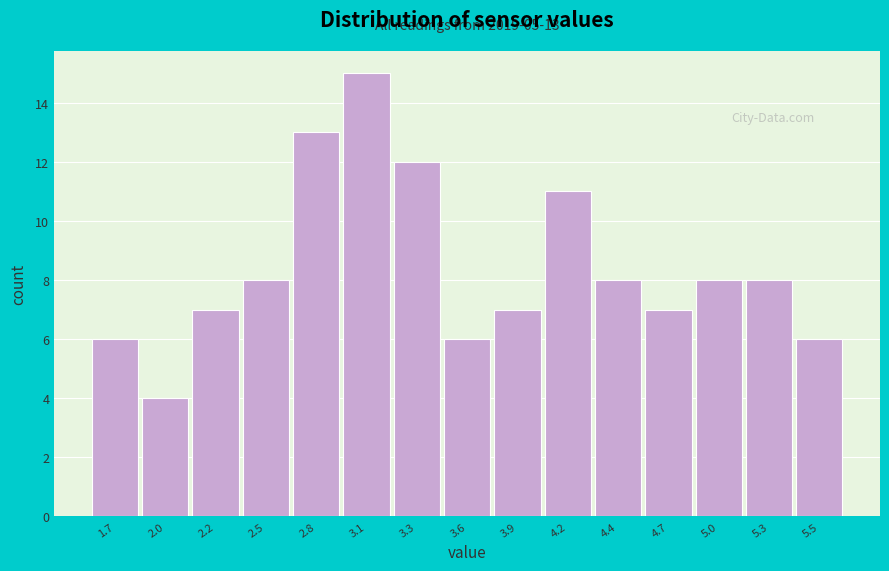

Reading left to right, list all the values displayed in this chart.

6	4	7	8	13	15	12	6	7	11	8	7	8	8	6